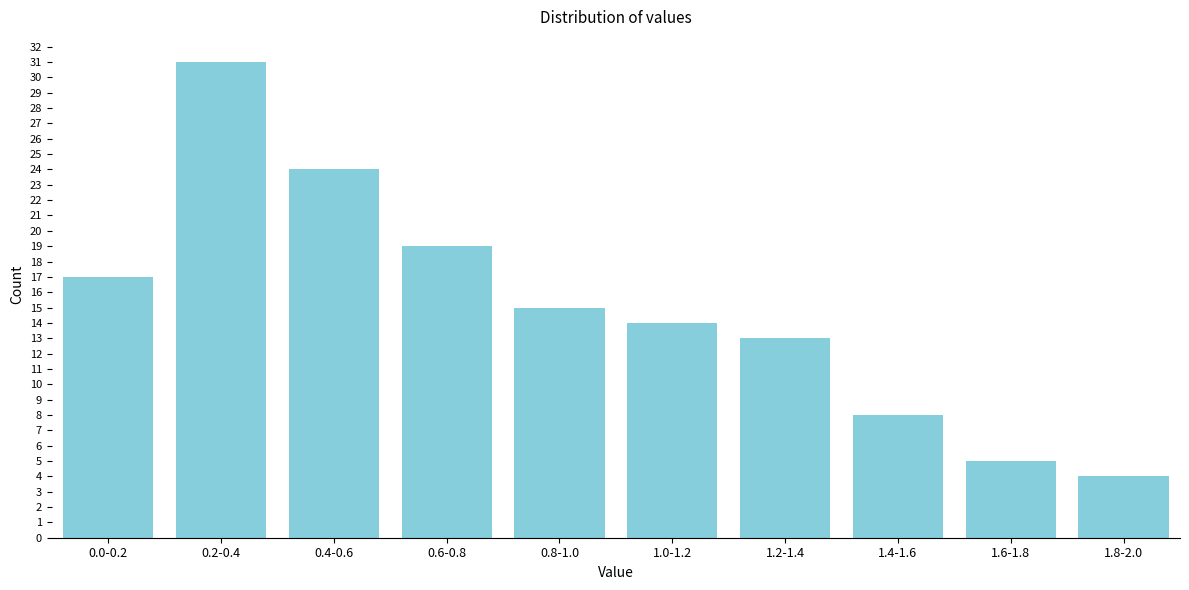

Reading right to left, list all the values displayed in this chart.

1.8-2.0=4	1.6-1.8=5	1.4-1.6=8	1.2-1.4=13	1.0-1.2=14	0.8-1.0=15	0.6-0.8=19	0.4-0.6=24	0.2-0.4=31	0.0-0.2=17